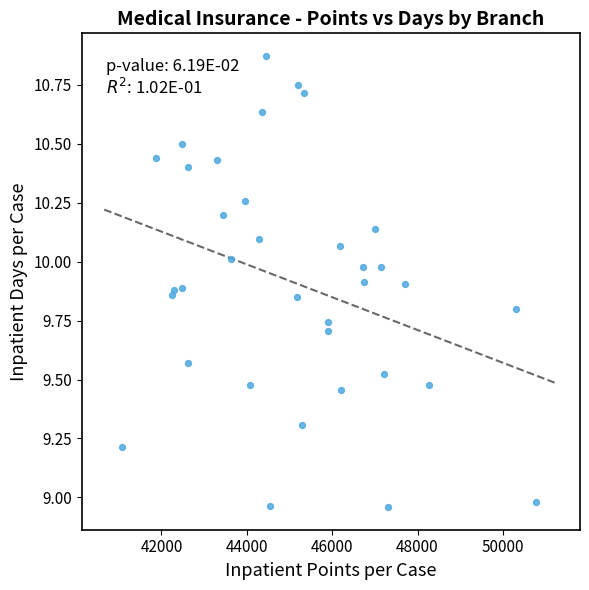

What is the range of X values (max minus min)?

9701.9